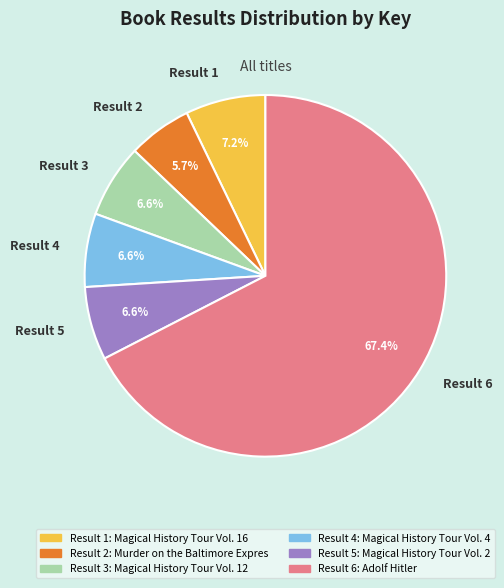

What portion of the pie excludes Result 1?

92.8%